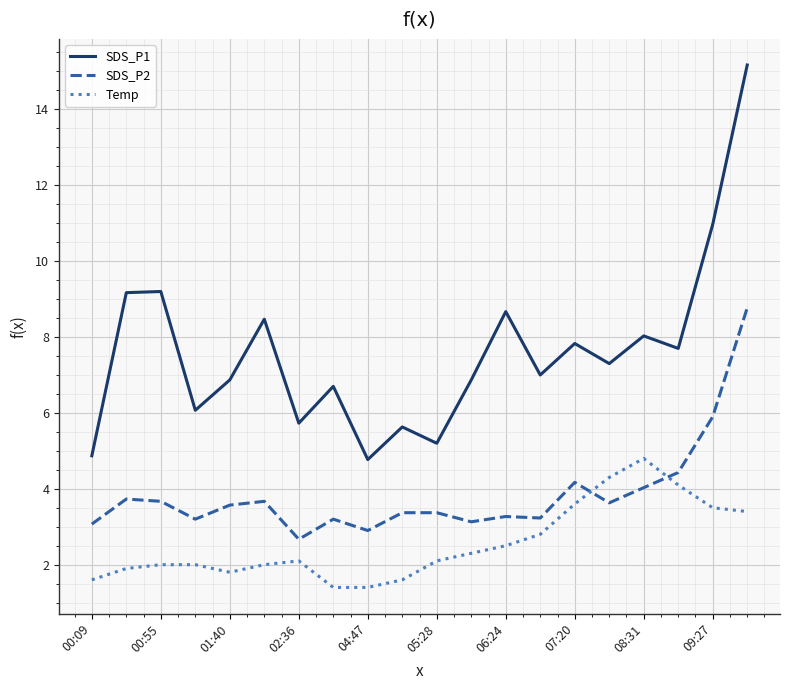

What is the lowest value of the SDS_P1 series?

4.8